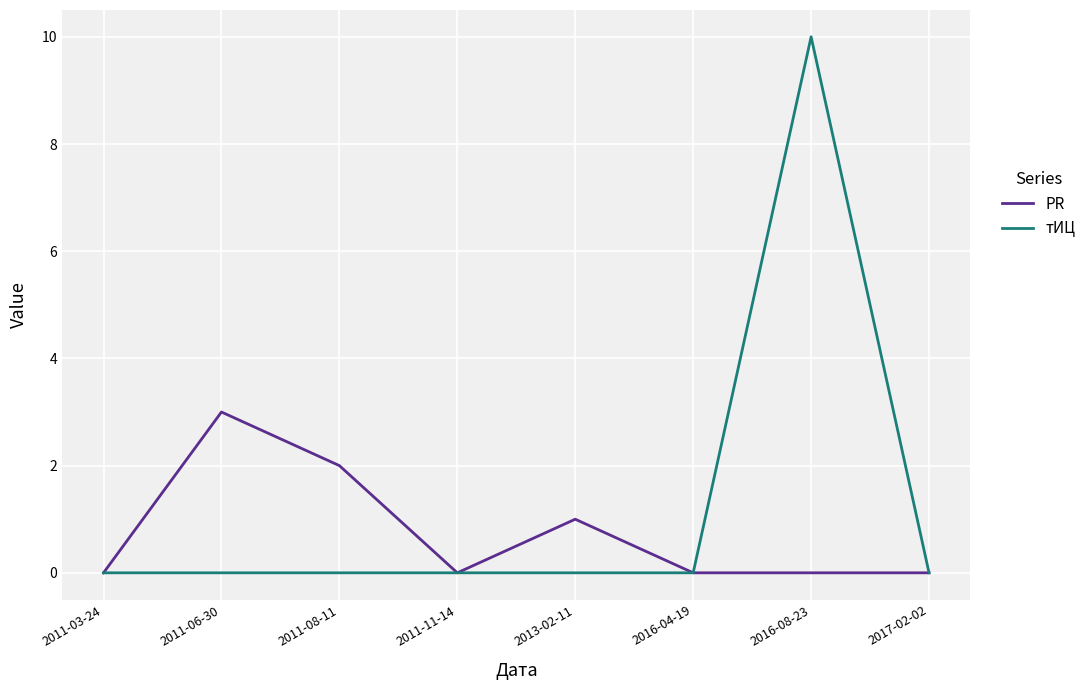

Count the тИЦ values in the range 0 to 1.

7